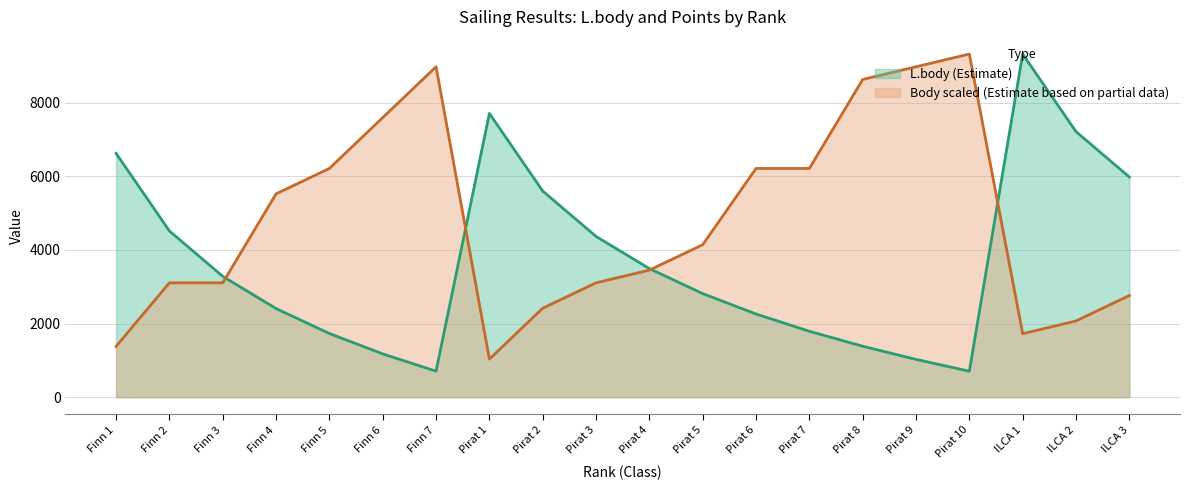

What is the sum of the L.body values at Finn 4 and Pirat 8?

3793.0